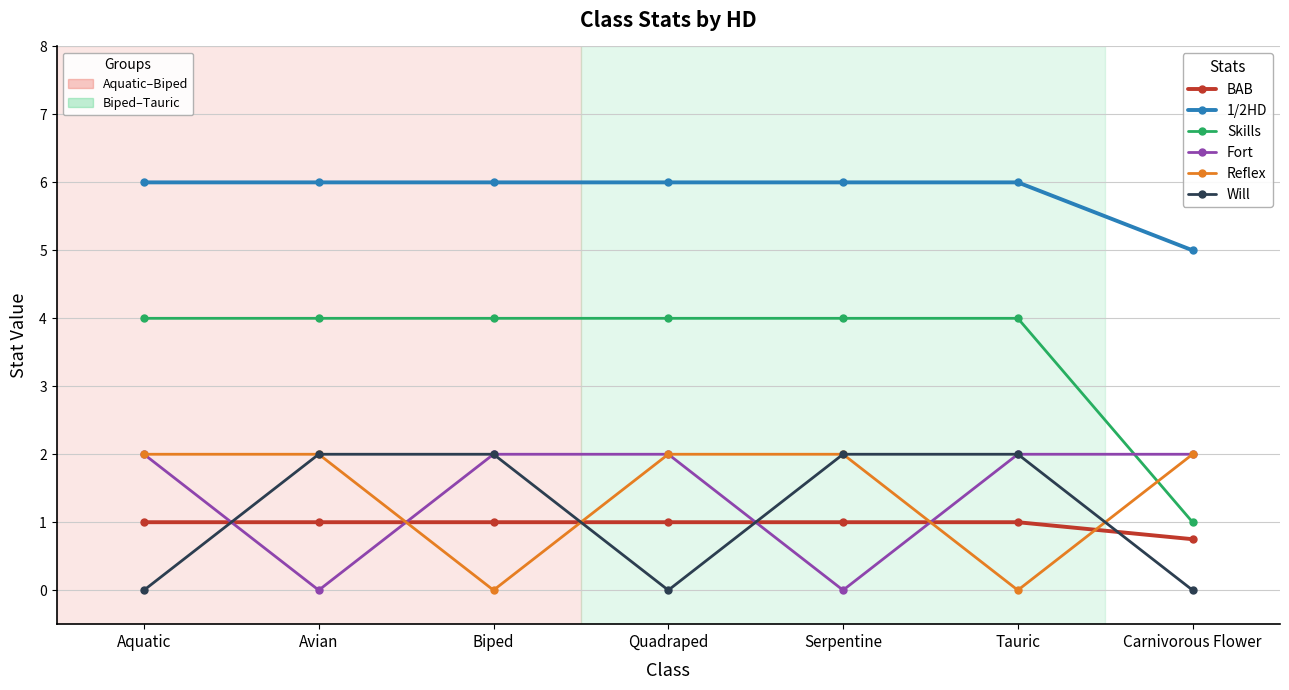

What is the spread (max minus min) of values at Carnivorous Flower?

5.0